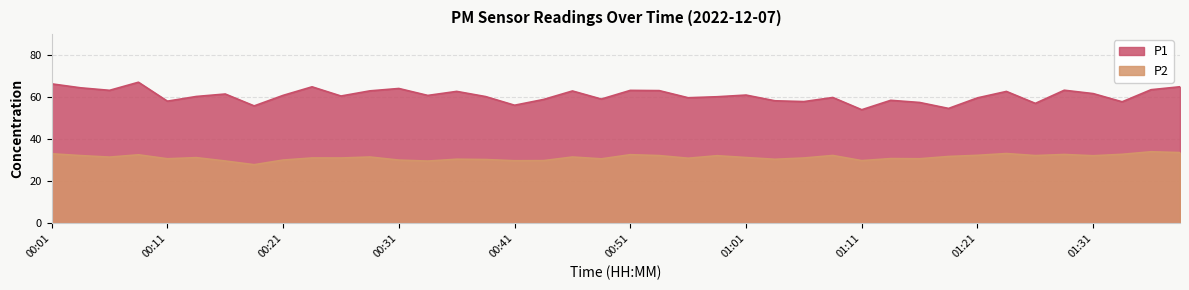

Where is P1 nearest to the value 60?

01:08